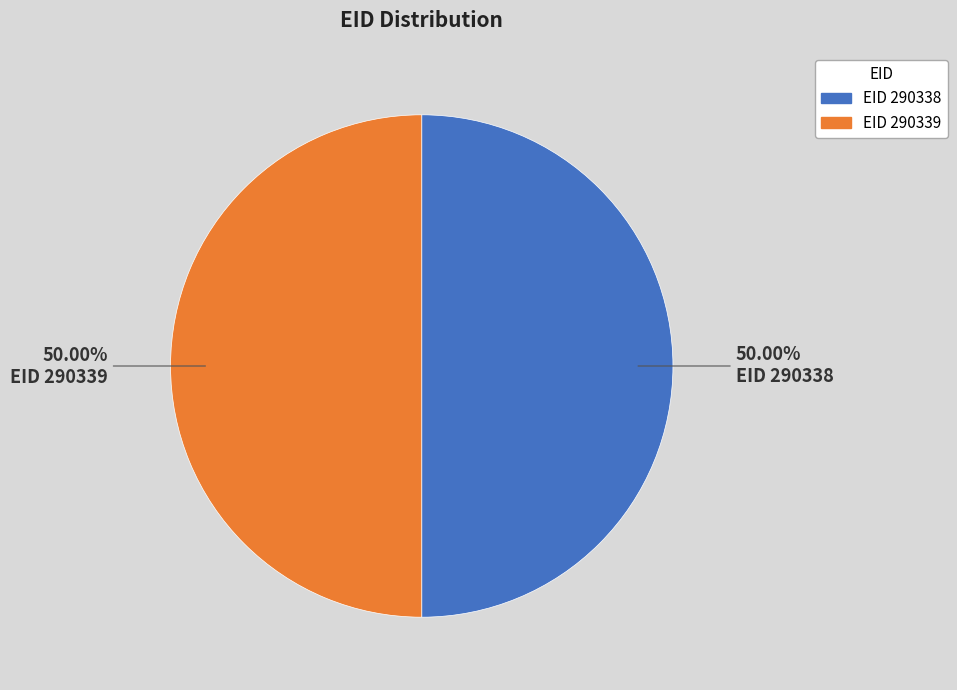

How many slices are in this pie chart?

2